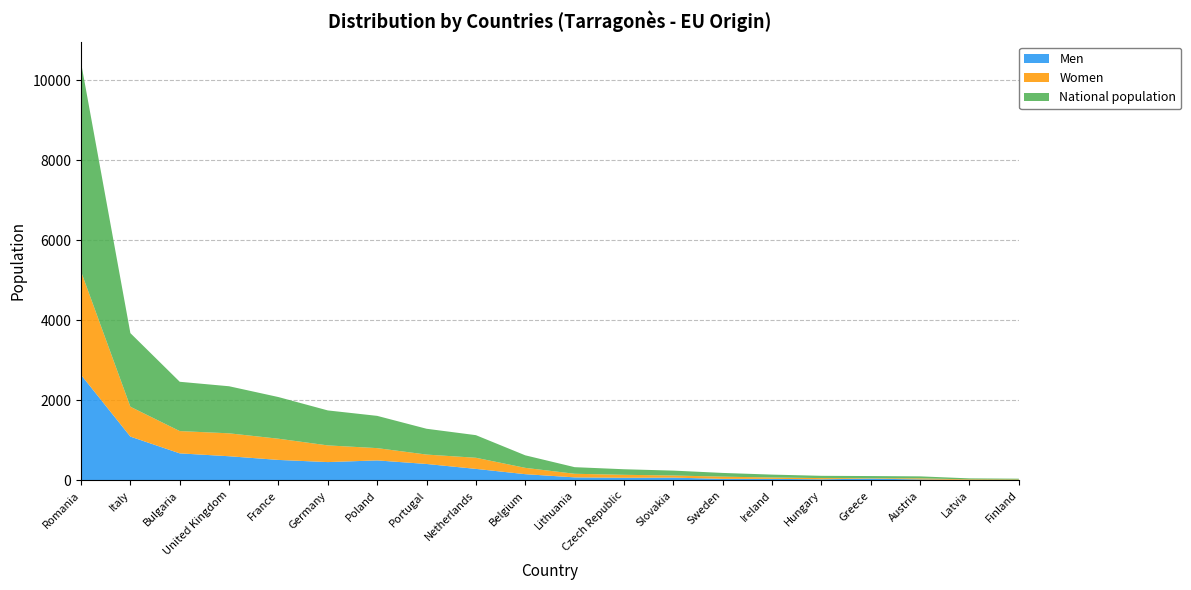

Reading left to right, extract all data points from this chart.

Men: Romania=2637	Italy=1094	Bulgaria=675	United Kingdom=603	France=511	Germany=457	Poland=499	Portugal=410	Netherlands=287	Belgium=155	Lithuania=75	Czech Republic=65	Slovakia=69	Sweden=38	Ireland=38	Hungary=27	Greece=43	Austria=24	Latvia=10	Finland=7
Women: Romania=2585	Italy=746	Bulgaria=557	United Kingdom=573	France=530	Germany=417	Poland=307	Portugal=235	Netherlands=278	Belgium=158	Lithuania=90	Czech Republic=74	Slovakia=53	Sweden=55	Ireland=34	Hungary=30	Greece=11	Austria=26	Latvia=15	Finland=14
National population: Romania=5222	Italy=1840	Bulgaria=1232	United Kingdom=1176	France=1041	Germany=874	Poland=806	Portugal=645	Netherlands=565	Belgium=313	Lithuania=165	Czech Republic=139	Slovakia=122	Sweden=93	Ireland=72	Hungary=57	Greece=54	Austria=50	Latvia=25	Finland=21